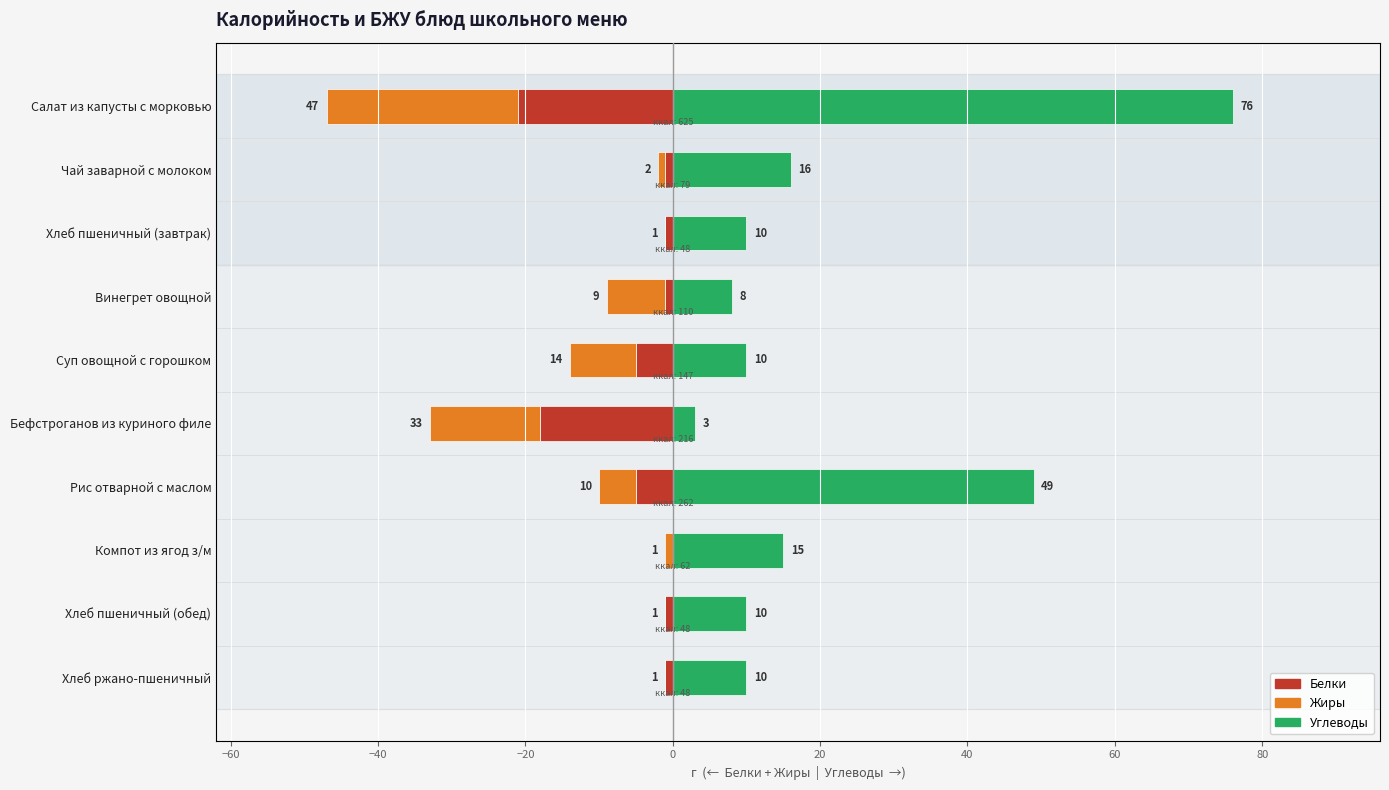

Which series changed the most between Хлеб пшеничный (завтрак) and Хлеб ржано-пшеничный?

Белки